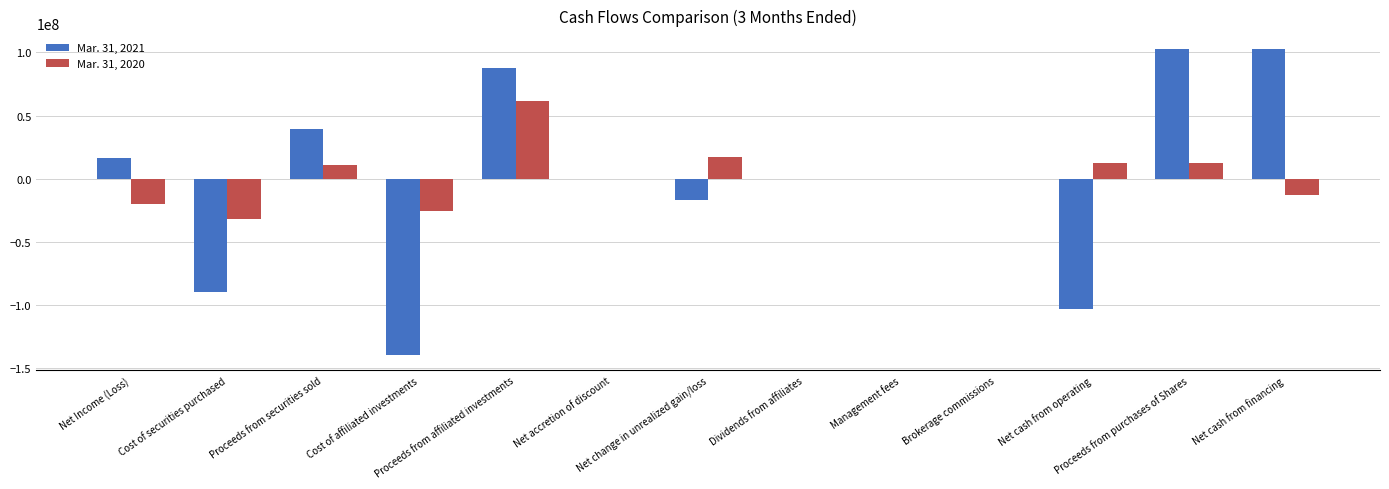

At how many categories does at least one series exceed 29854774?

4